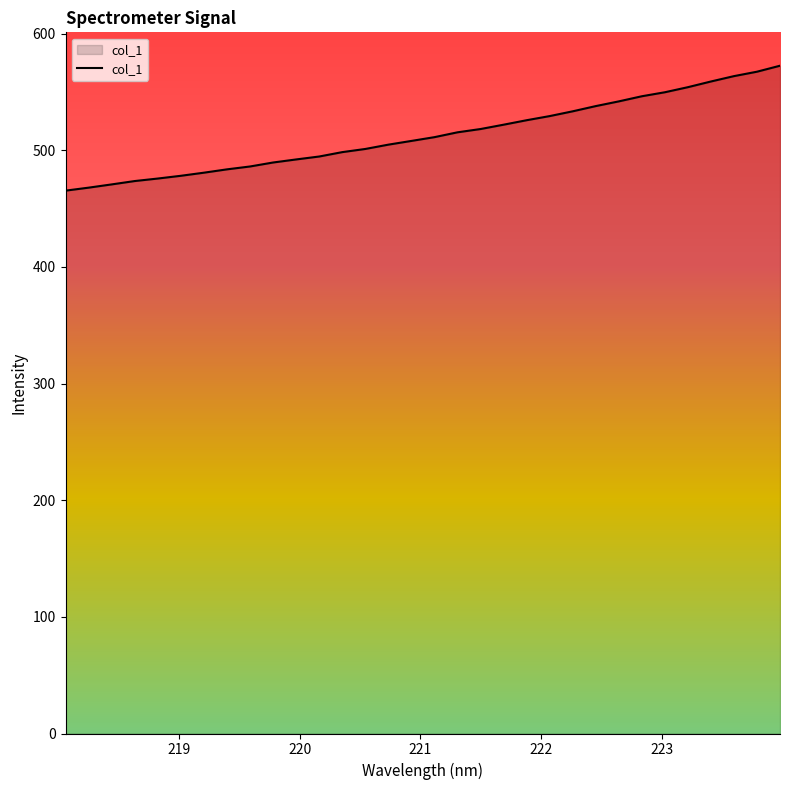

What is the difference between the maximum and minimum values?

107.1